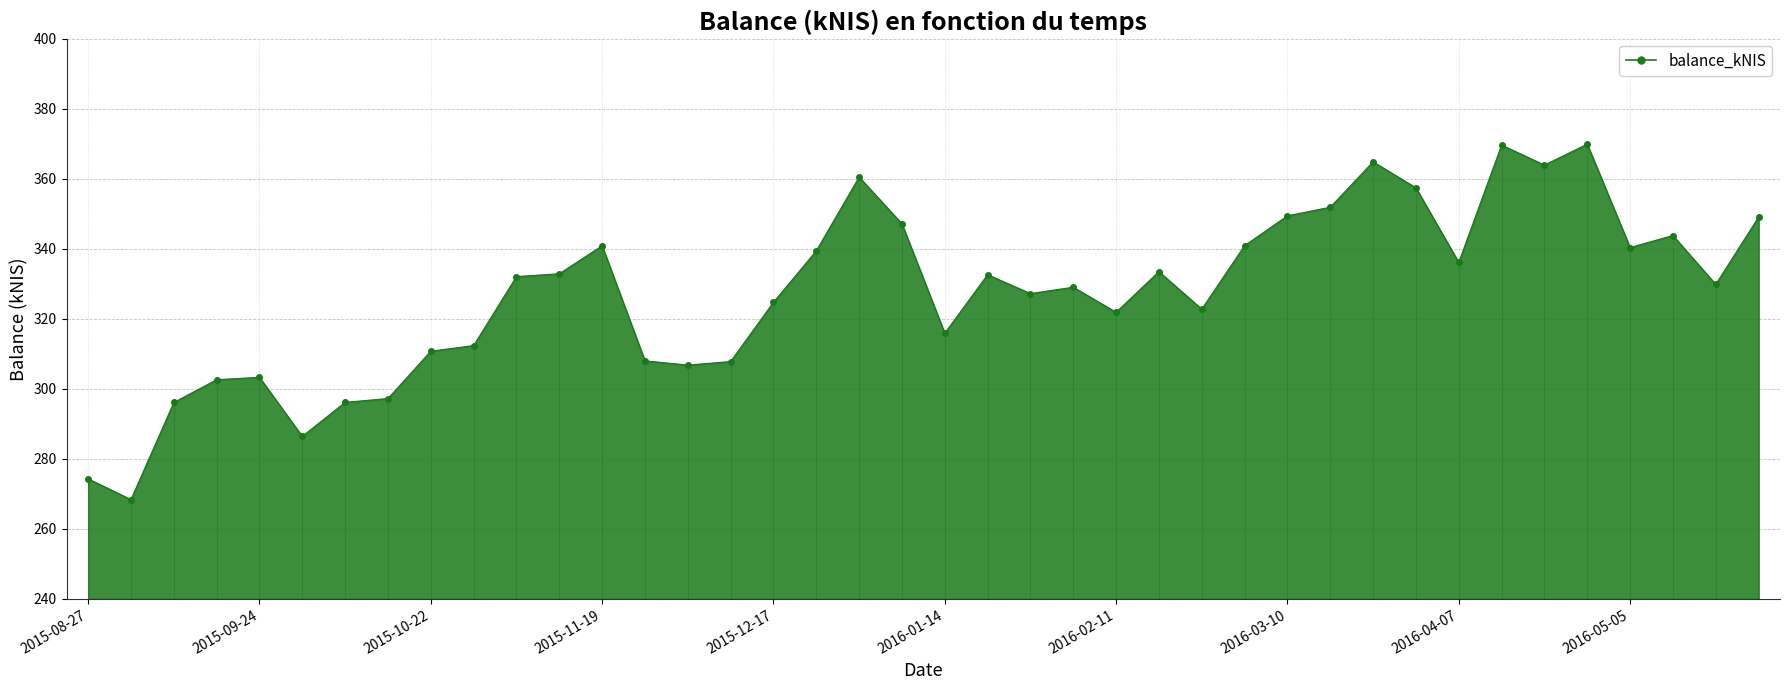

How many data points does each series have?

40